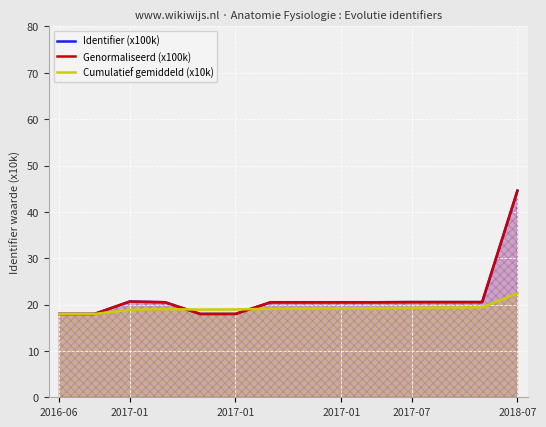

What is the value of the Genormaliseerd (x100k) point at the 2nd from the left?

18.0